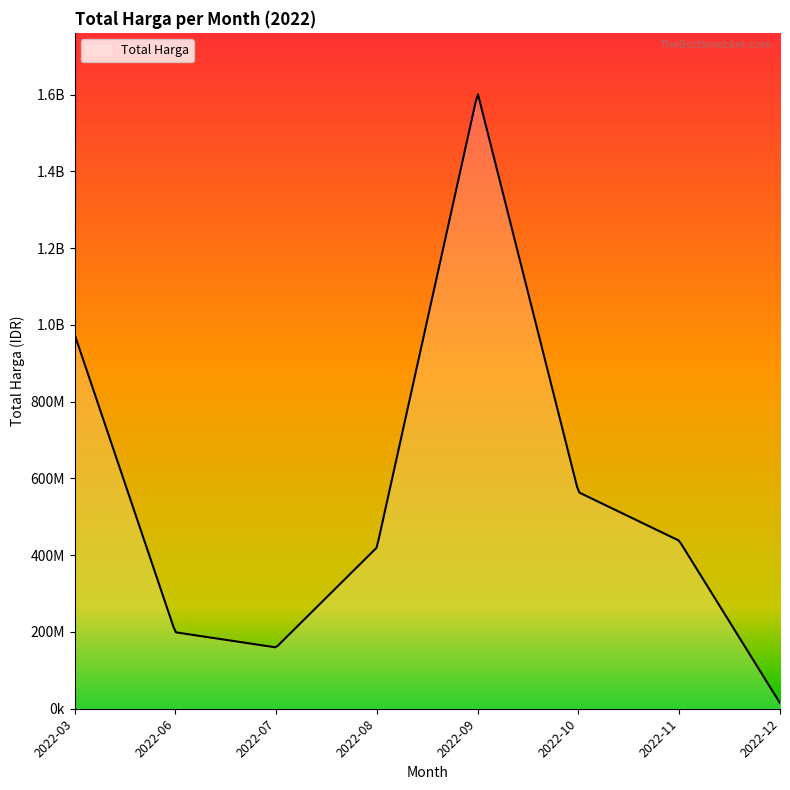

Does the chart display data point markers on the line(s)?

No